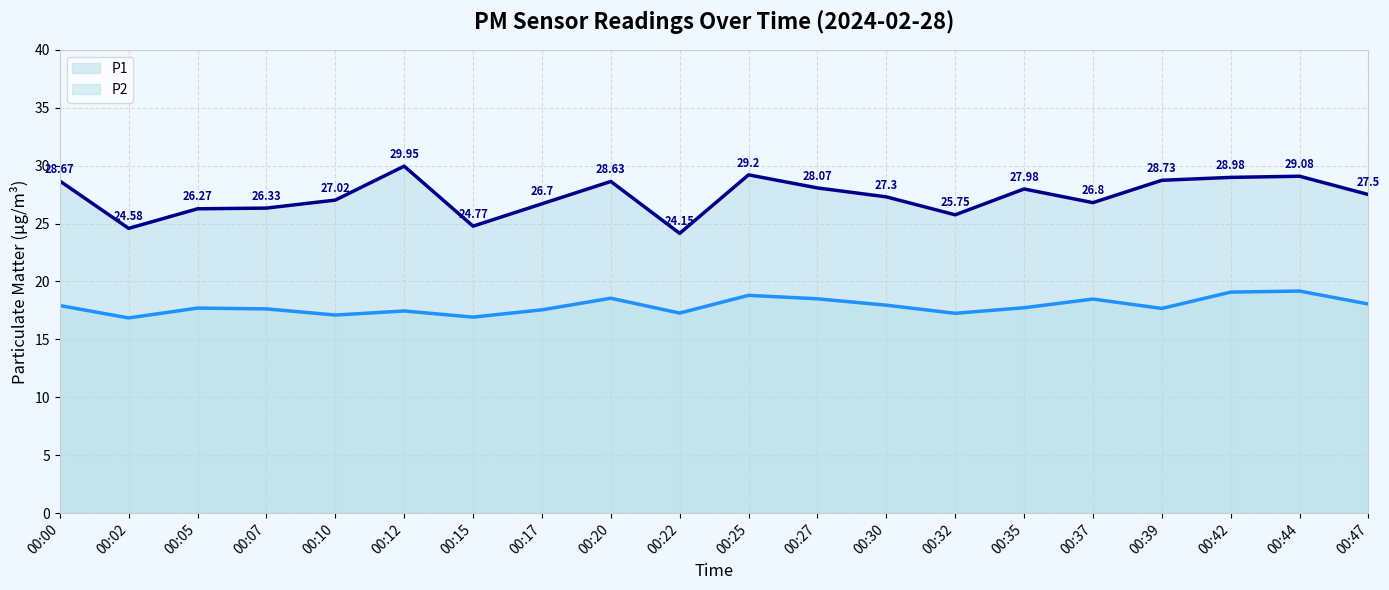

What is the minimum value for P1?

24.1